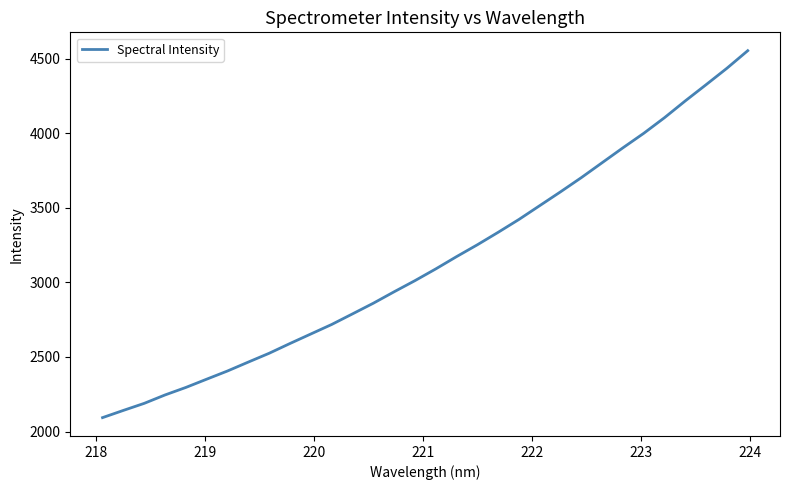

What is the difference between the maximum and minimum values?

2459.4